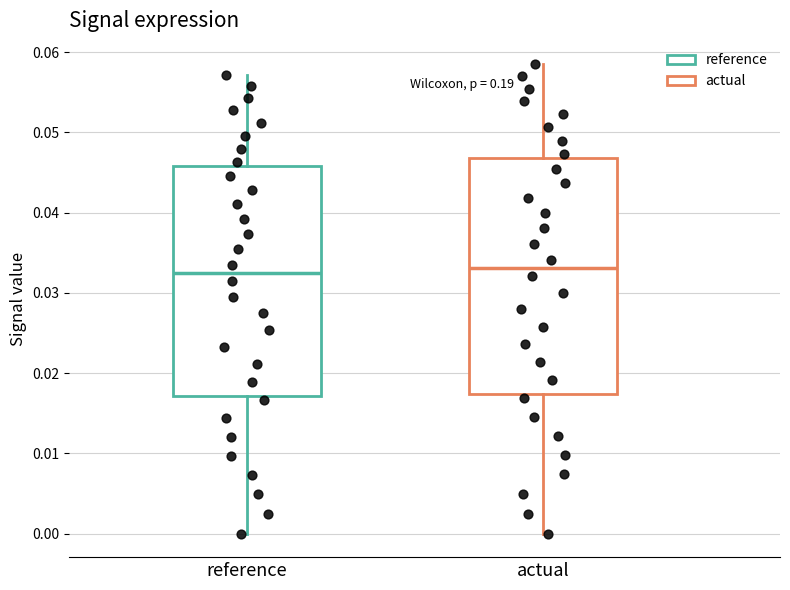

Reading left to right, read every box against the y-axis: the position of its median line, the range the box covers, and the ends of its whiskers. The values are not printed on the chart, so give them approximately, as read against the axis.

reference: median 0.033, box 0.017 to 0.046, whiskers 0.000 to 0.057
actual: median 0.033, box 0.017 to 0.047, whiskers 0.000 to 0.058